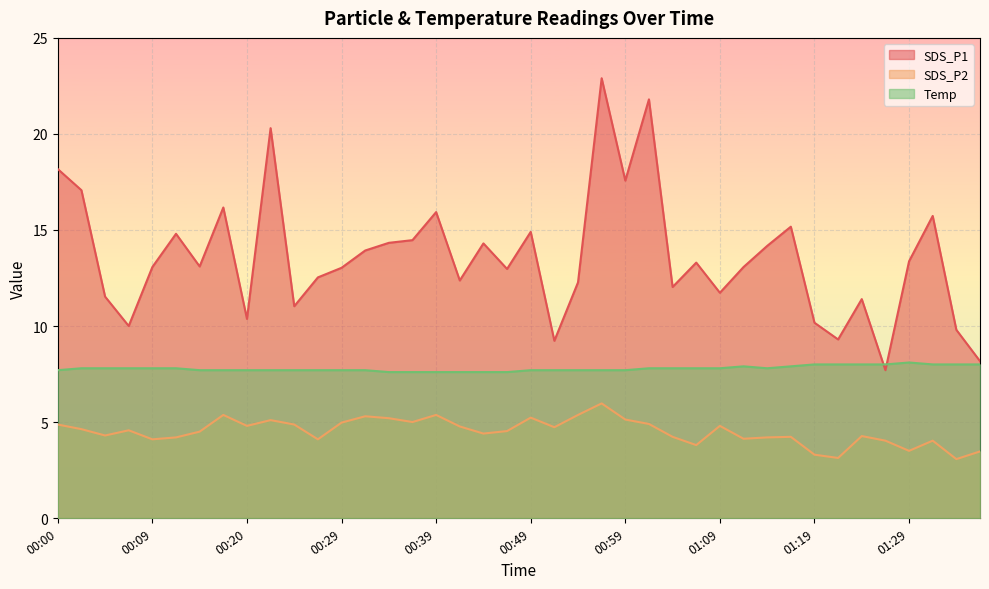

Does the chart display data point markers on the line(s)?

No